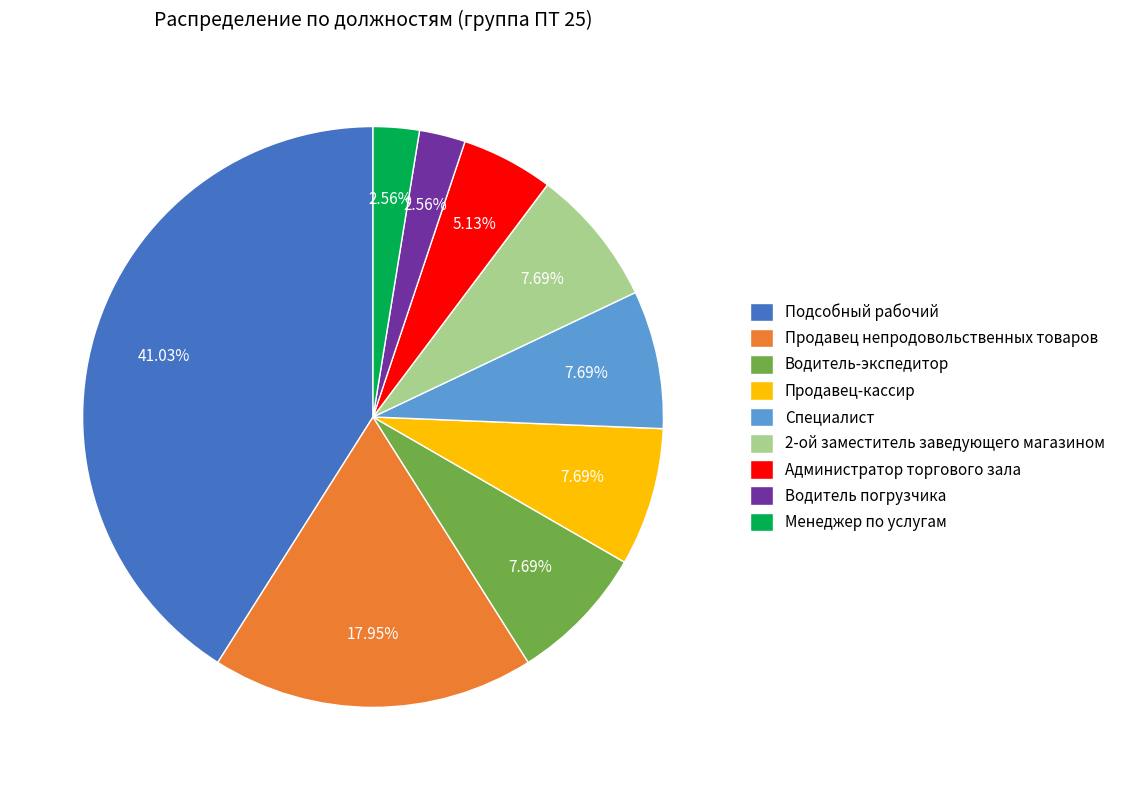

What is the largest slice in the pie chart?

Подсобный рабочий